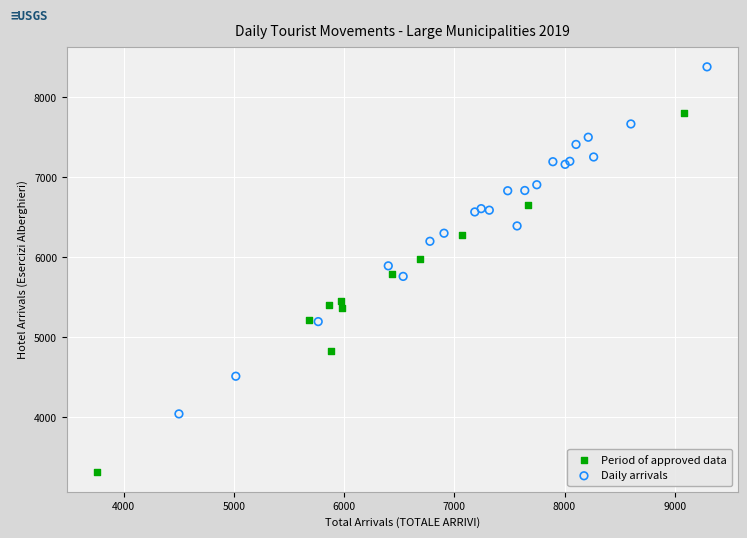

Which series reaches the minimum Y coordinate?

Period of approved data